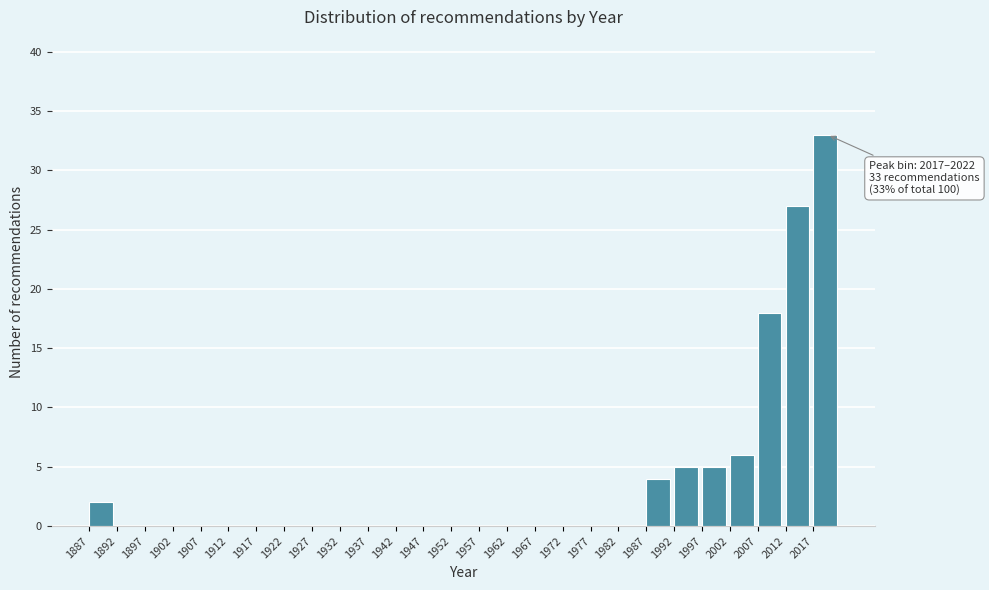

Over which range of the x-axis is the bar tallest?

2017 to 2022